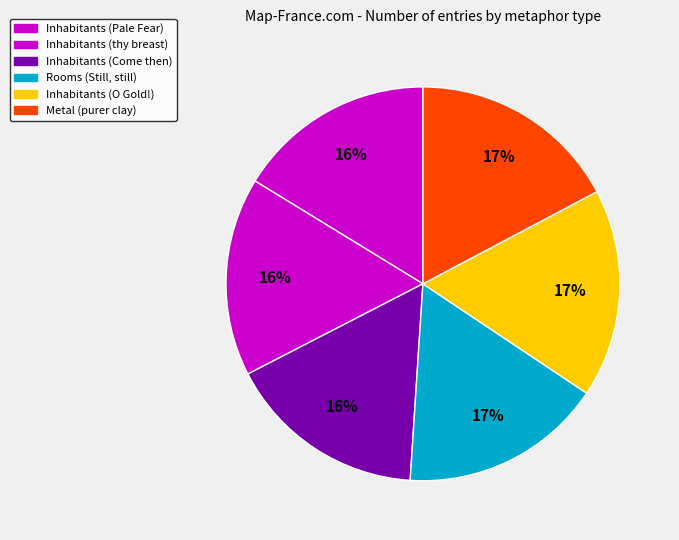

Rank the categories by value from highest to lowest.

Metal (purer clay), Inhabitants (O Gold!), Rooms (Still, still), Inhabitants (Come then), Inhabitants (thy breast), Inhabitants (Pale Fear)